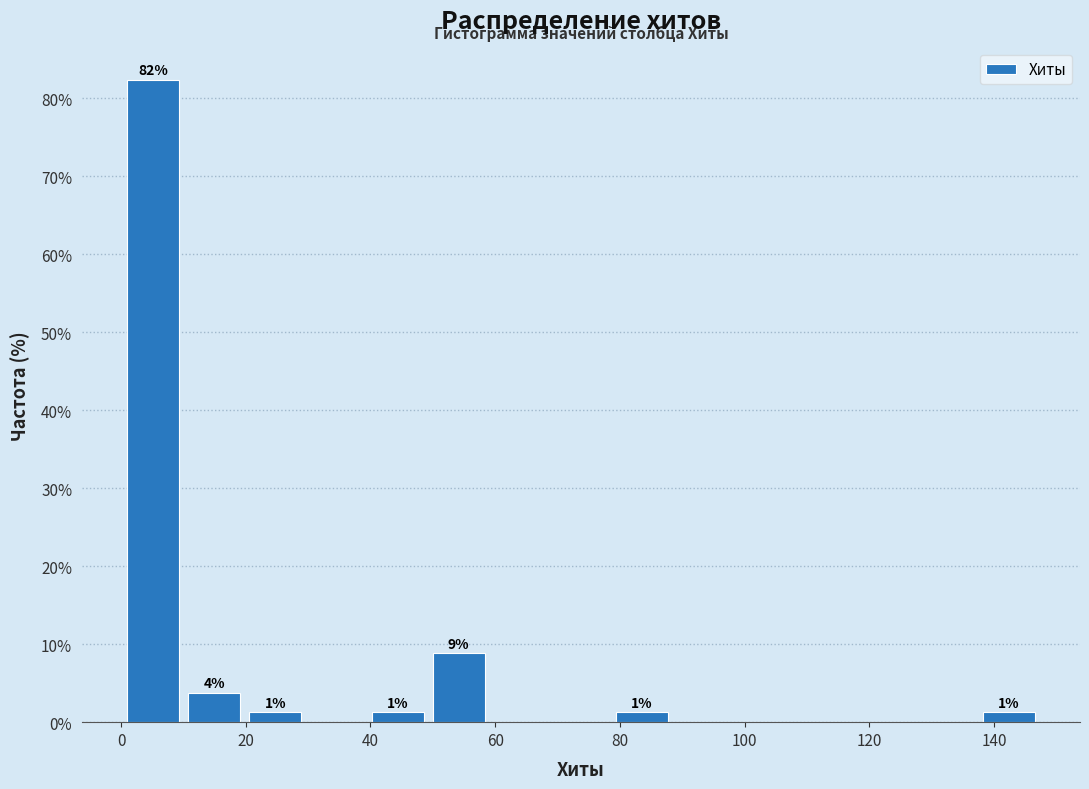

Which range on the x-axis has the tallest bar?

1.0 to 10.8